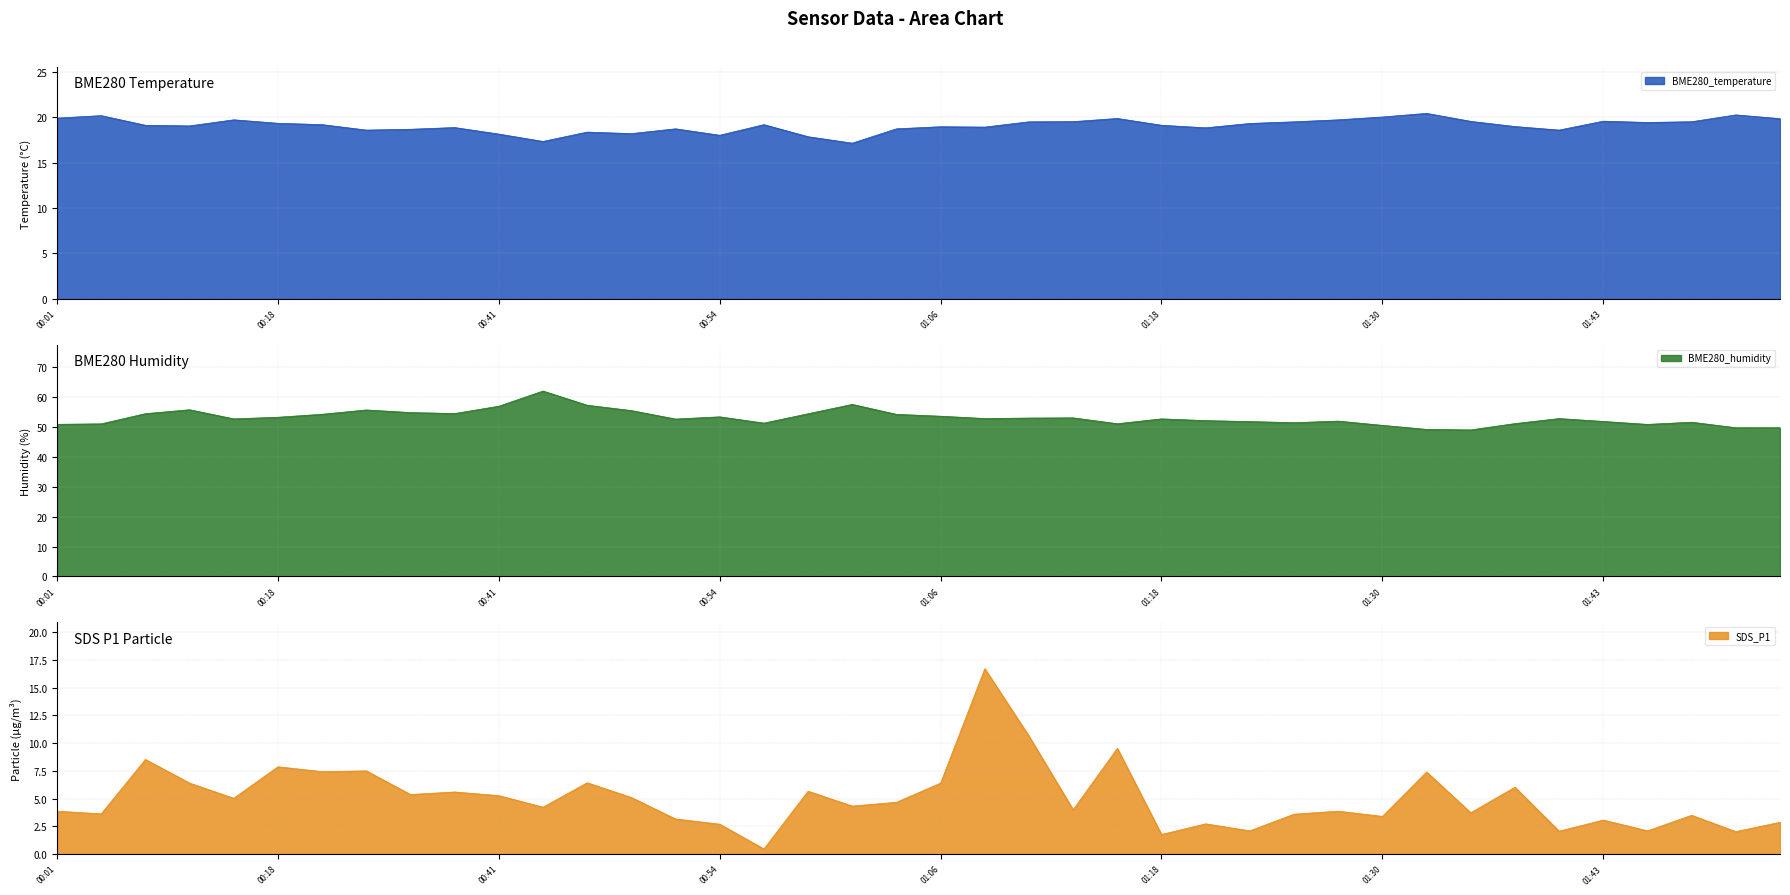

What is the label of the 3rd point from the right?

2022/11/04 01:48